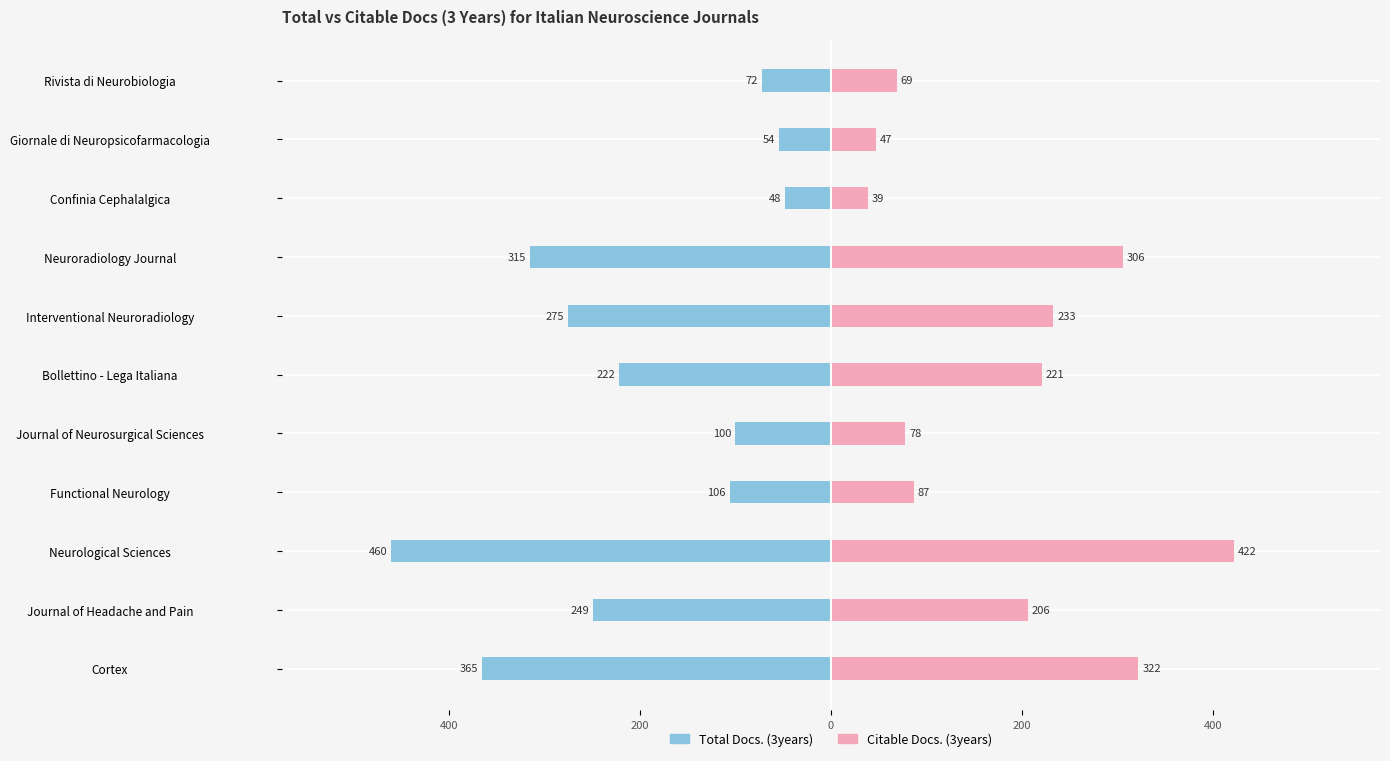

True or false: Citable Docs. (3years) has a value of 69 at Rivista di Neurobiologia.

True